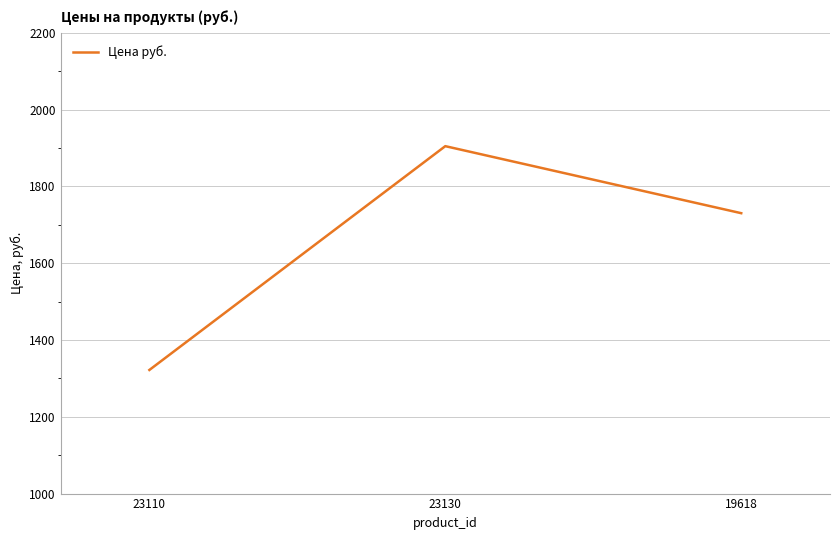

What is the average value?

1652.5